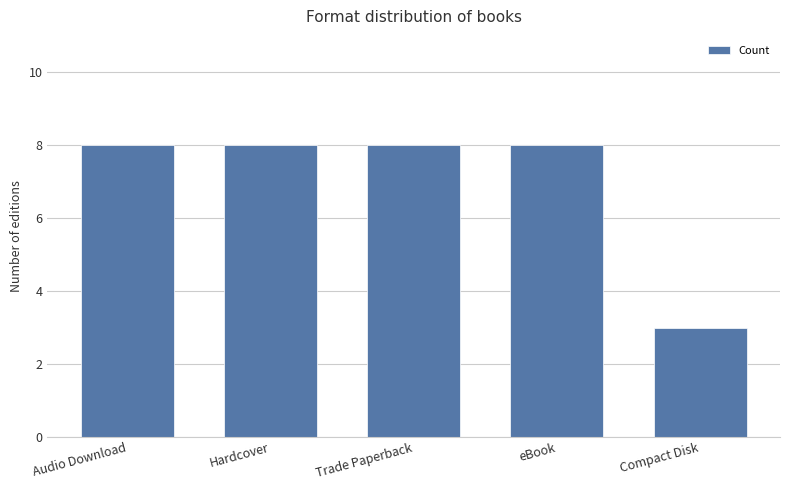

What is the sum of the values at Hardcover and Trade Paperback?

16